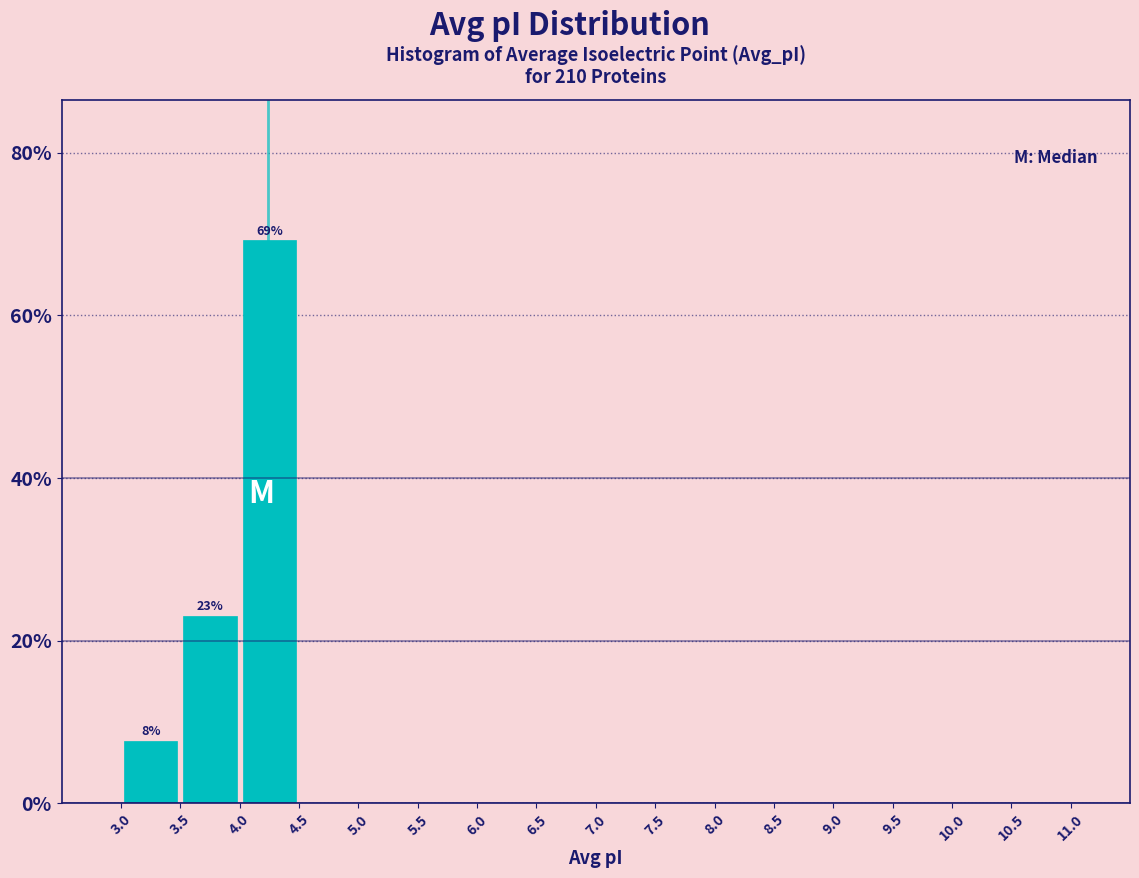

Over which range of the x-axis is the bar tallest?

4.0 to 4.5